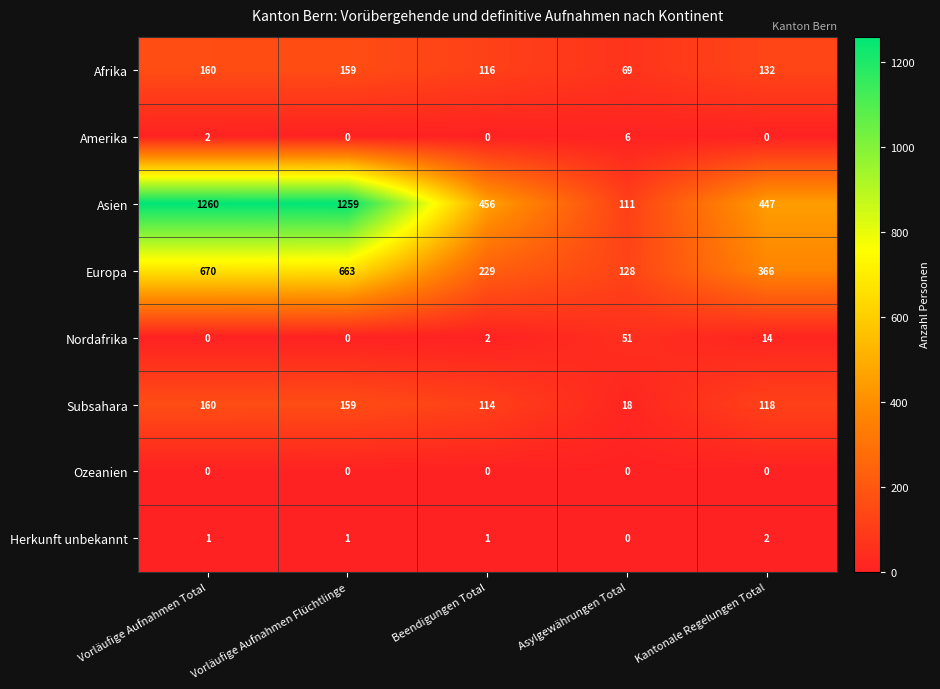

The Europa series shows 663 at Vorläufige Aufnahmen Flüchtlinge. True or false?

True